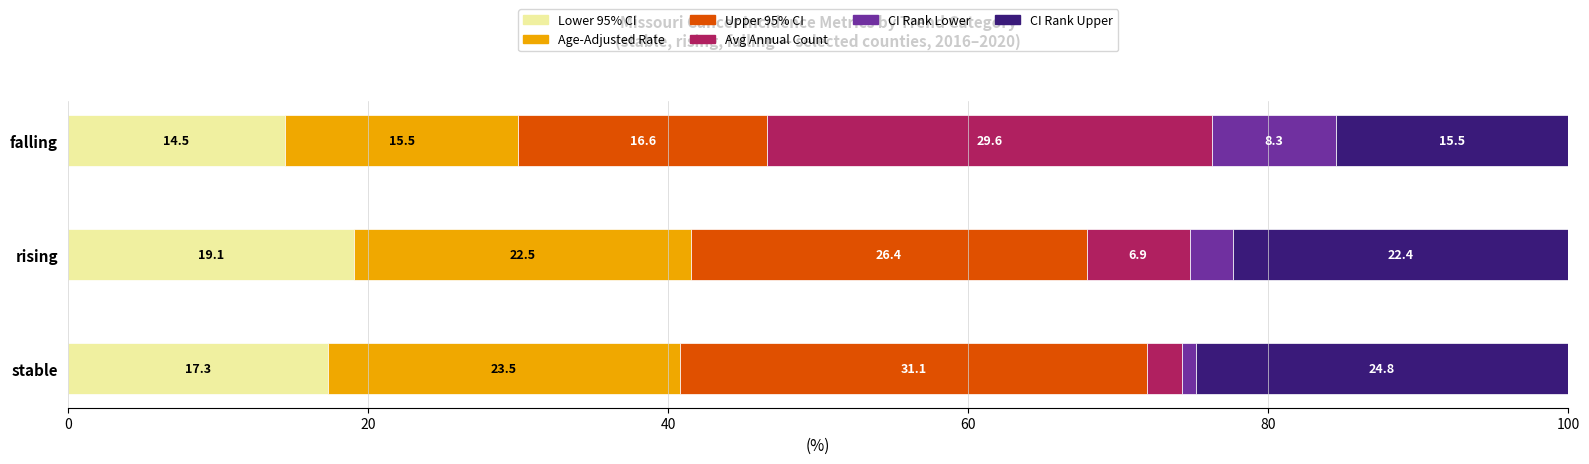

What is the lowest value of the Lower 95% CI series?

14.5